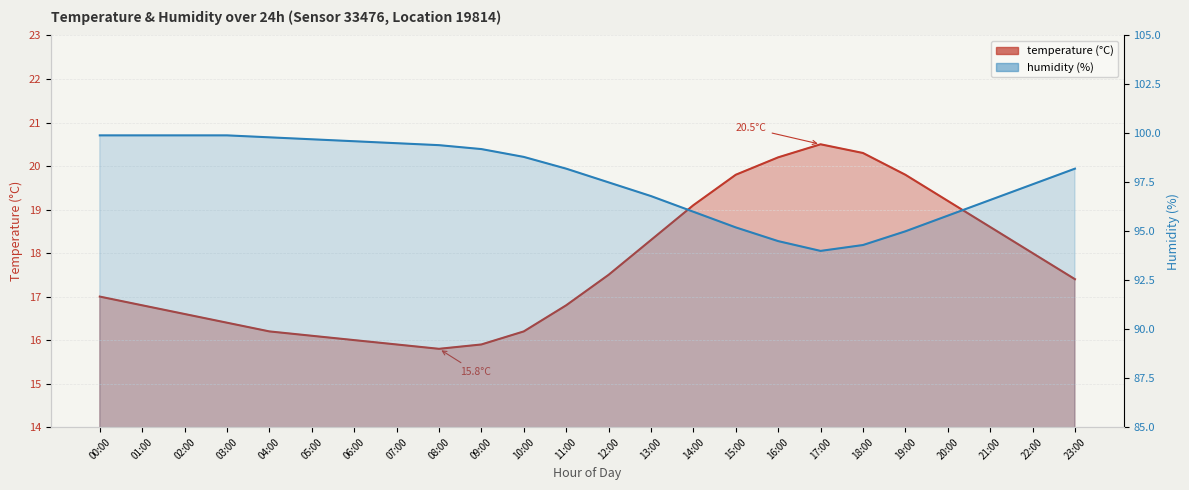

What is the value of the temperature point at the 4th from the left?

16.4